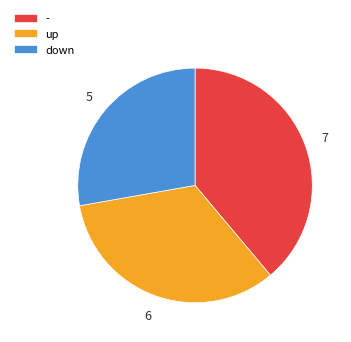

How many slices are in this pie chart?

3